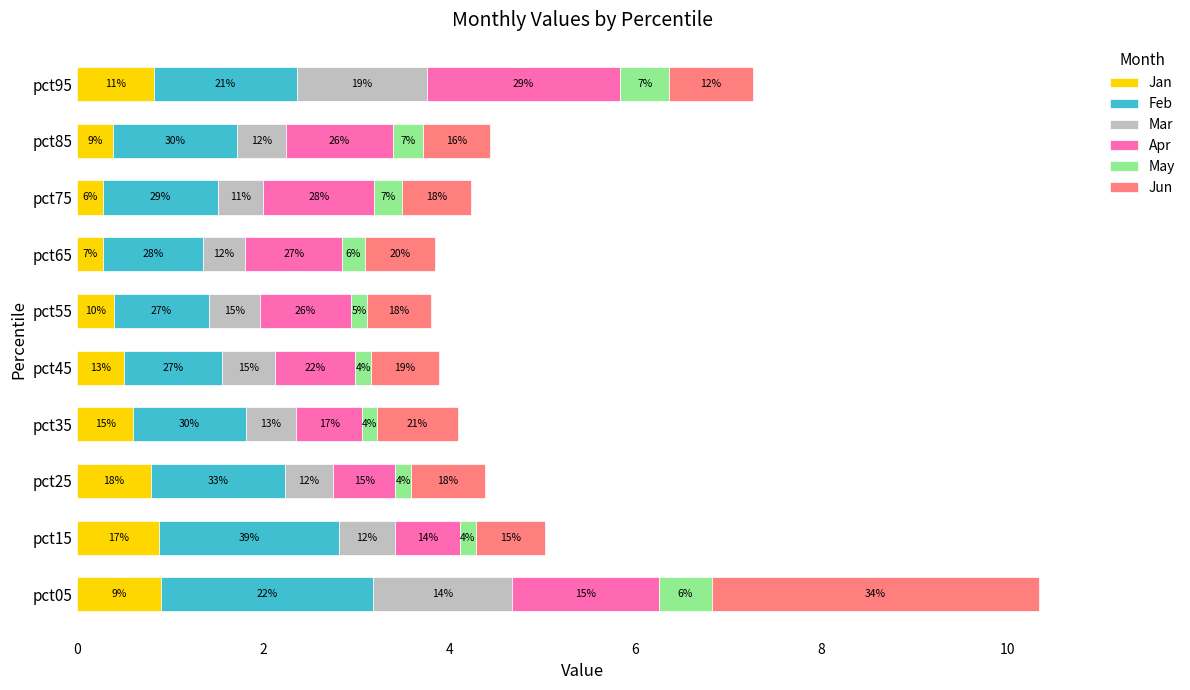

What are all the series names shown in the legend?

Jan, Feb, Mar, Apr, May, Jun